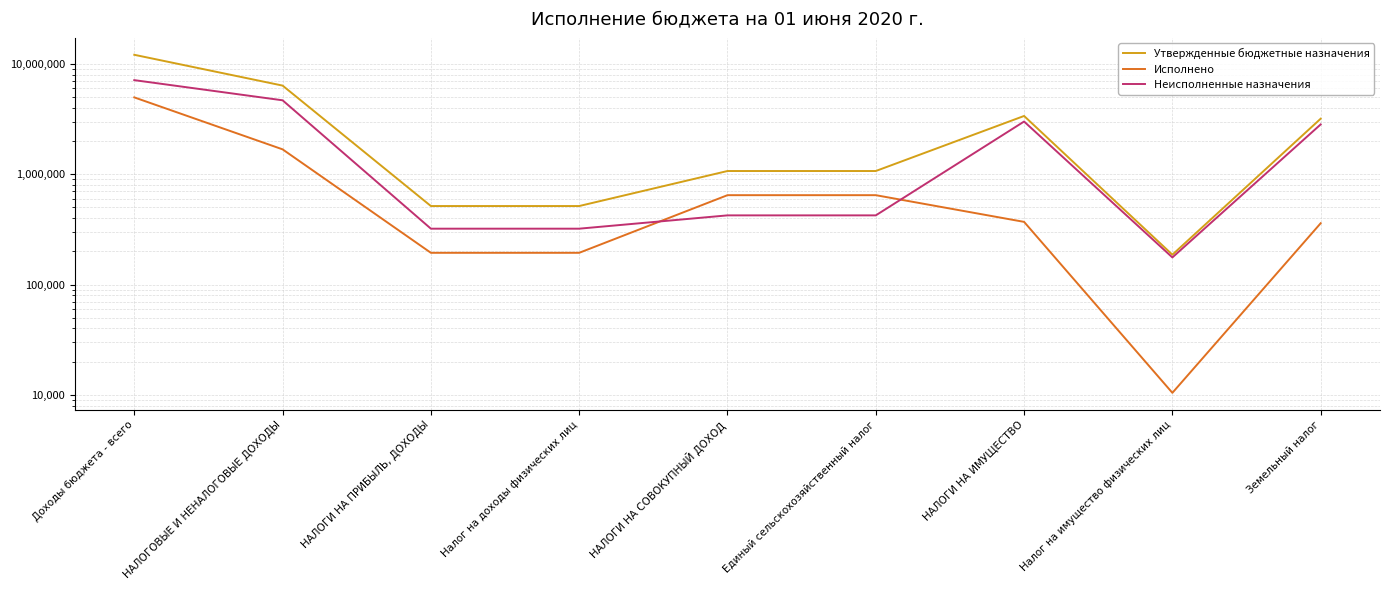

In Неисполненные назначения, how many points are higher than both neighbors (excluding endpoints)?

1